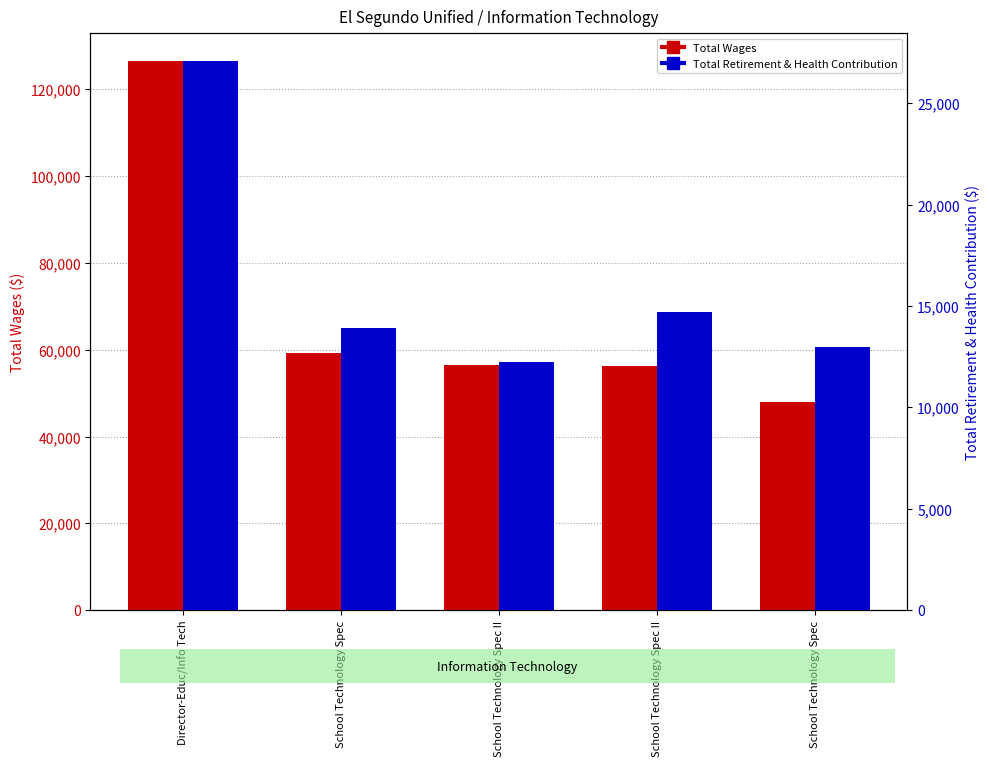

The value of Total Wages at Director-Educ/Info Tech is 126579. True or false?

True